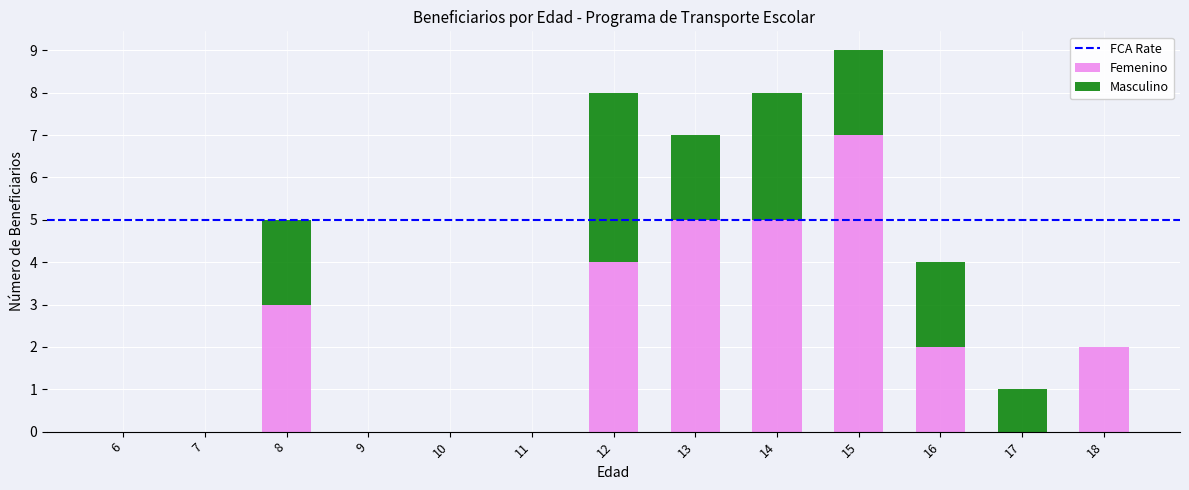

How many distinct data groups are displayed?

2